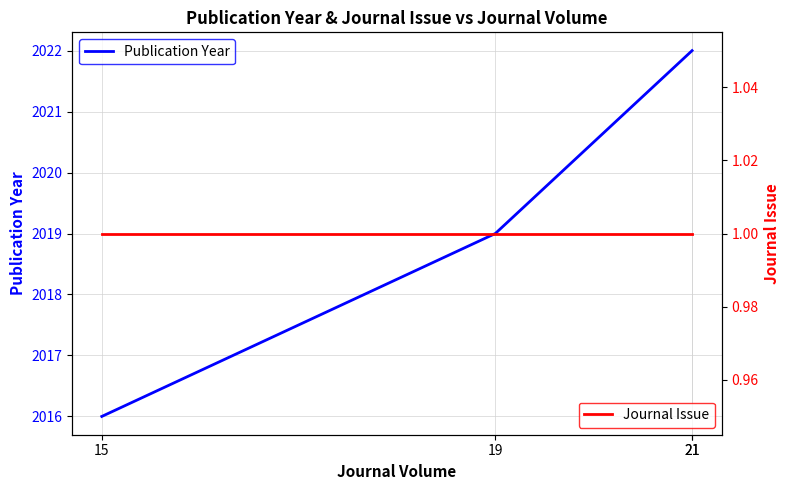

Read the Publication Year value at 21.

2022